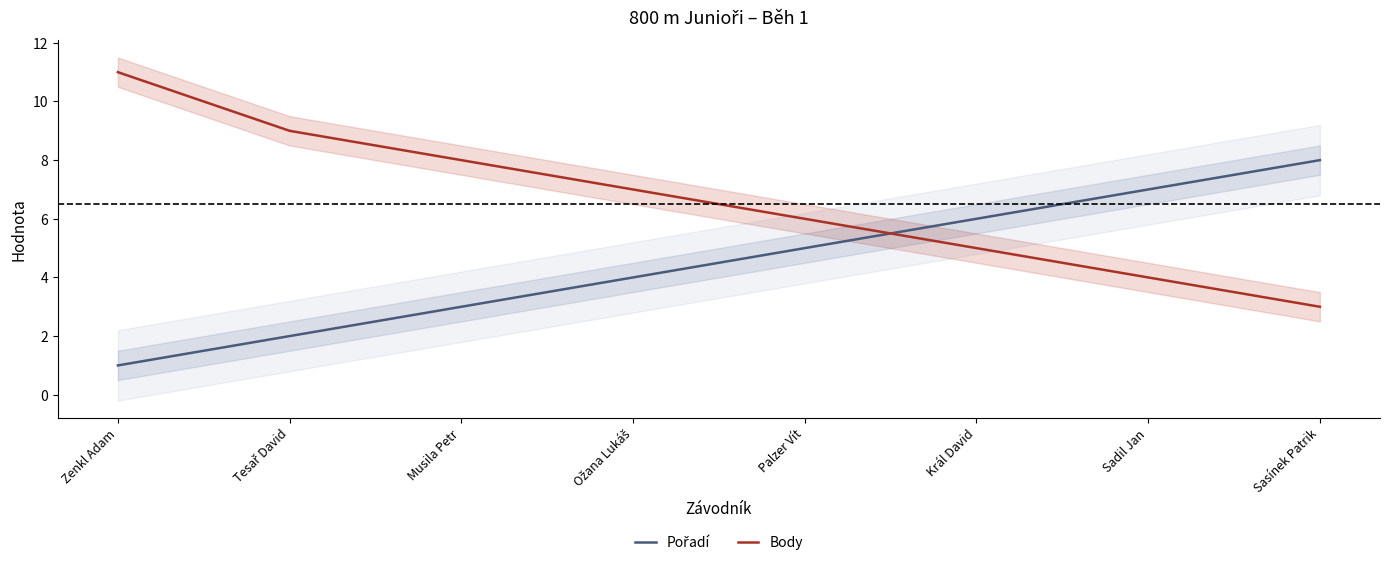

What is the label of the 4th point from the right?

Palzer Vít